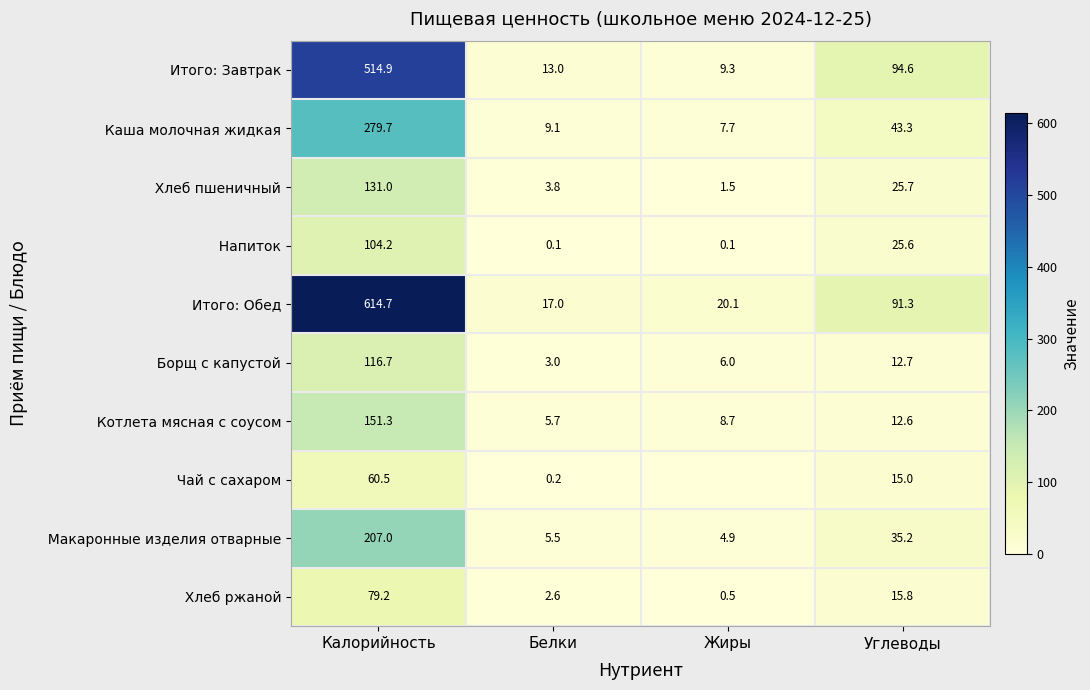

What is the lowest value of the Итого: Завтрак series?

9.3